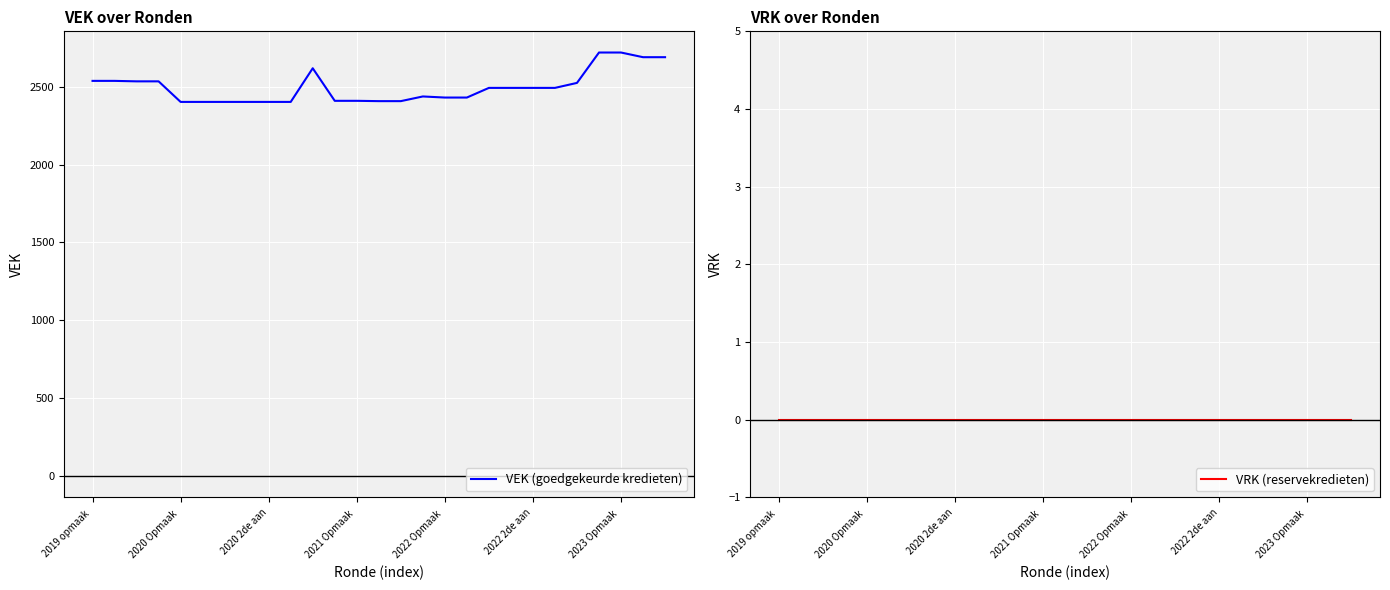

What is the label of the 26th point from the left?

25